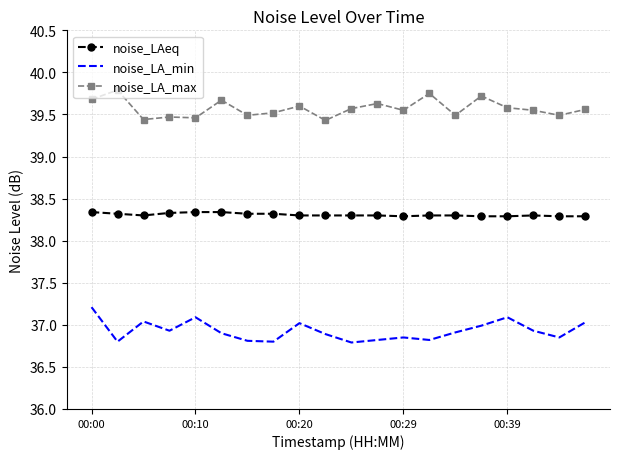

What is the minimum value for noise_LAeq?

38.3